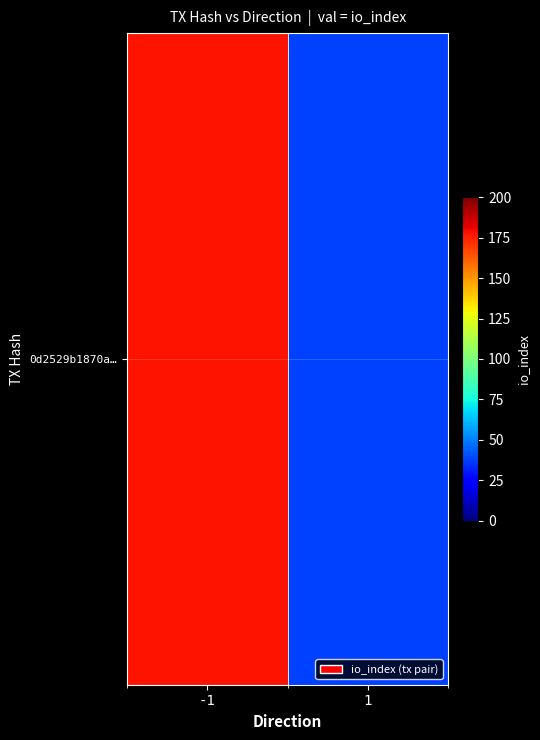

What is the maximum value shown in the chart?

178